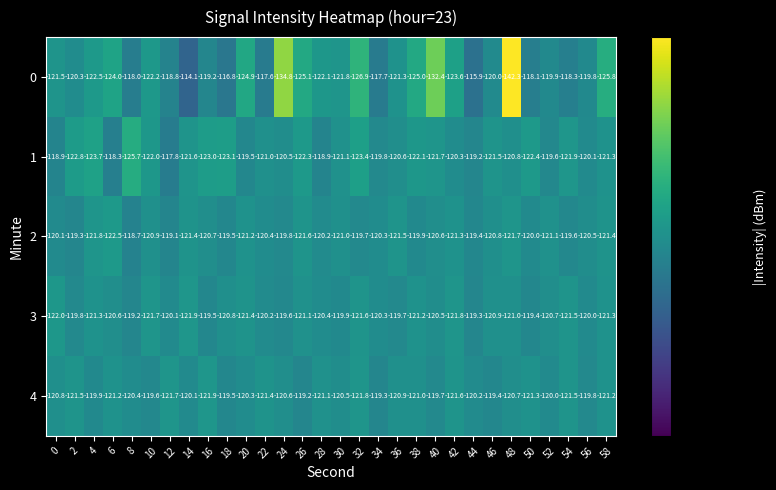

The value of 3 at 8 is -68.5. True or false?

False